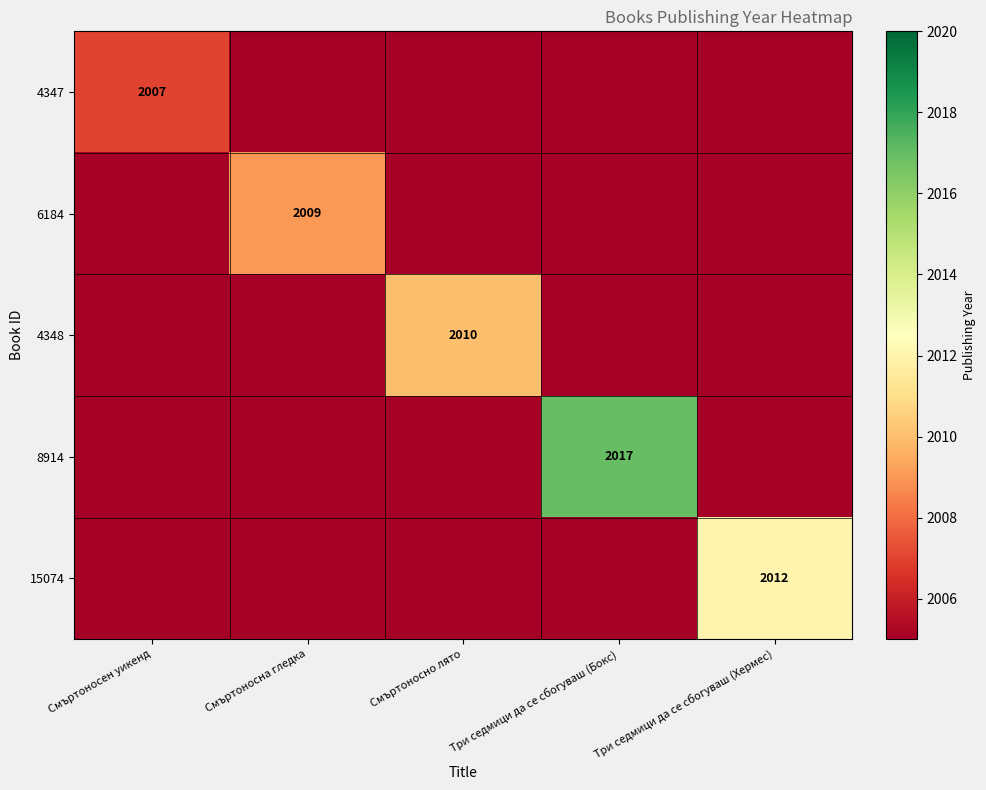

Is it true that 6184 equals 2009 at Смъртоносна гледка?

True